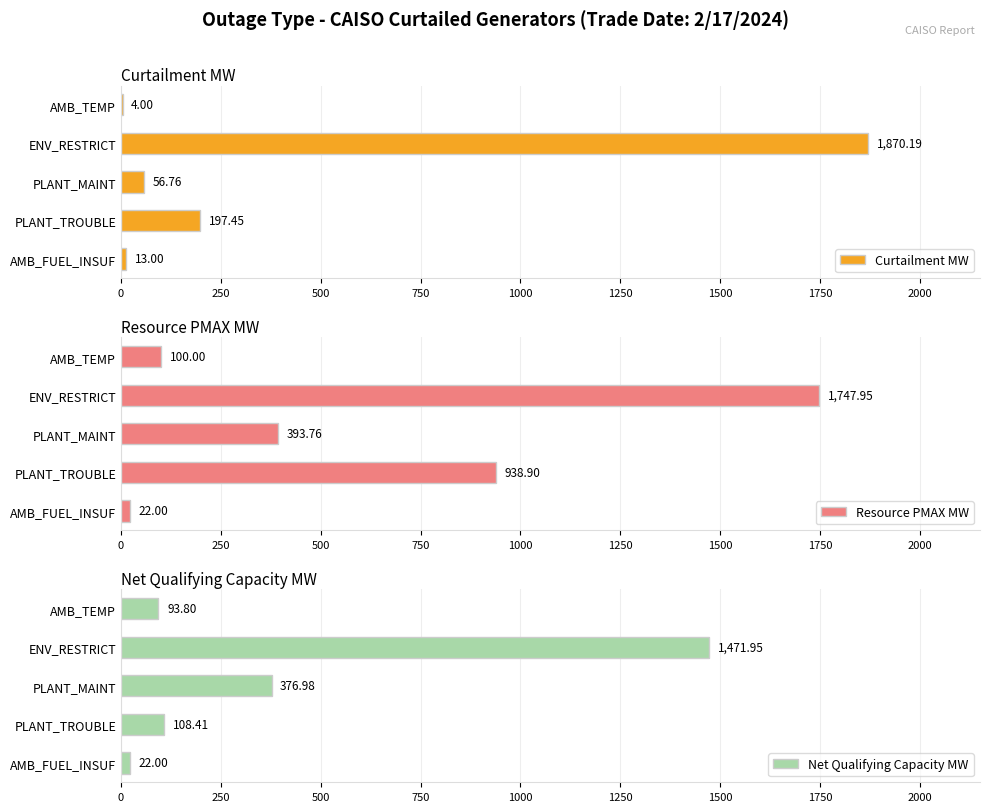

Reading left to right, extract all data points from this chart.

Curtailment MW: 13.0	197.4	56.8	1870.2	4.0
Resource PMAX MW: 22.0	938.9	393.8	1748.0	100.0
Net Qualifying Capacity MW: 22.0	108.4	377.0	1472.0	93.8